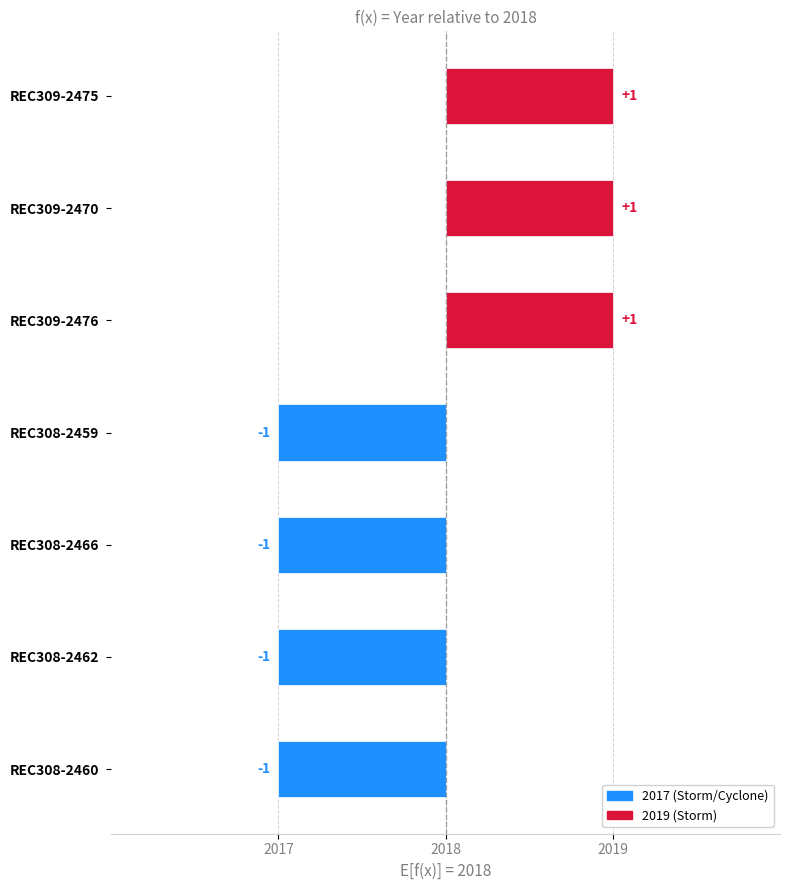

List the labels in order of value, largest first.

REC309-2475, REC309-2470, REC309-2476, REC308-2459, REC308-2466, REC308-2462, REC308-2460